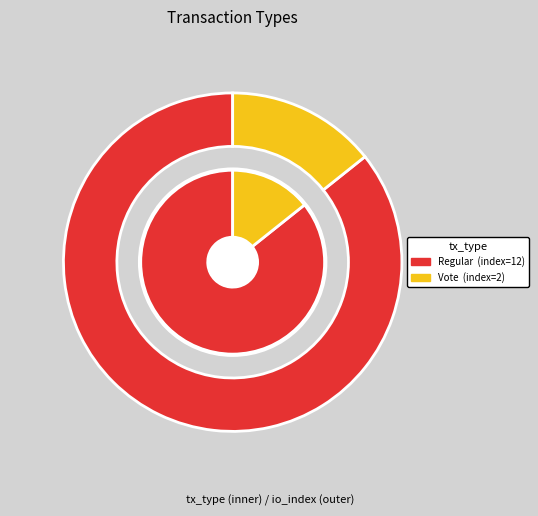

What is the smallest slice in the pie chart?

Vote (io_index=2)